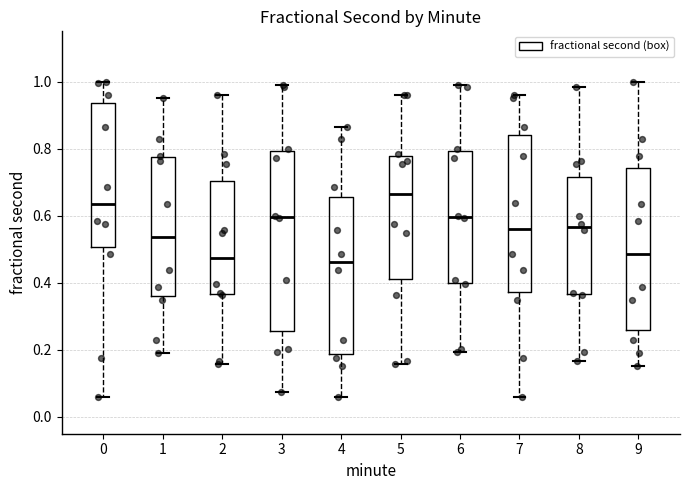

Comparing the boxes themselves (not the whiskers), which one is the tallest?

3